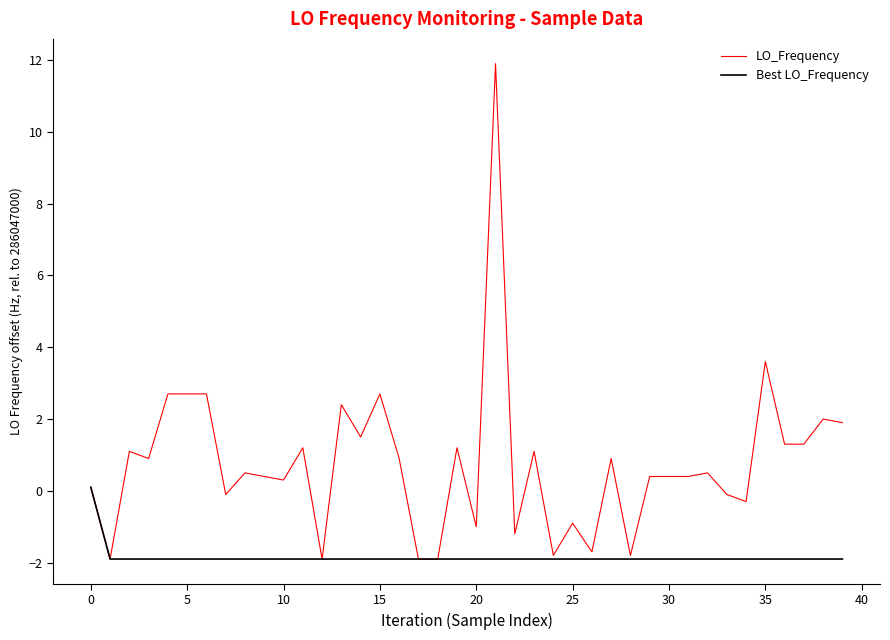

Which series has the widest spread of values?

LO_Frequency